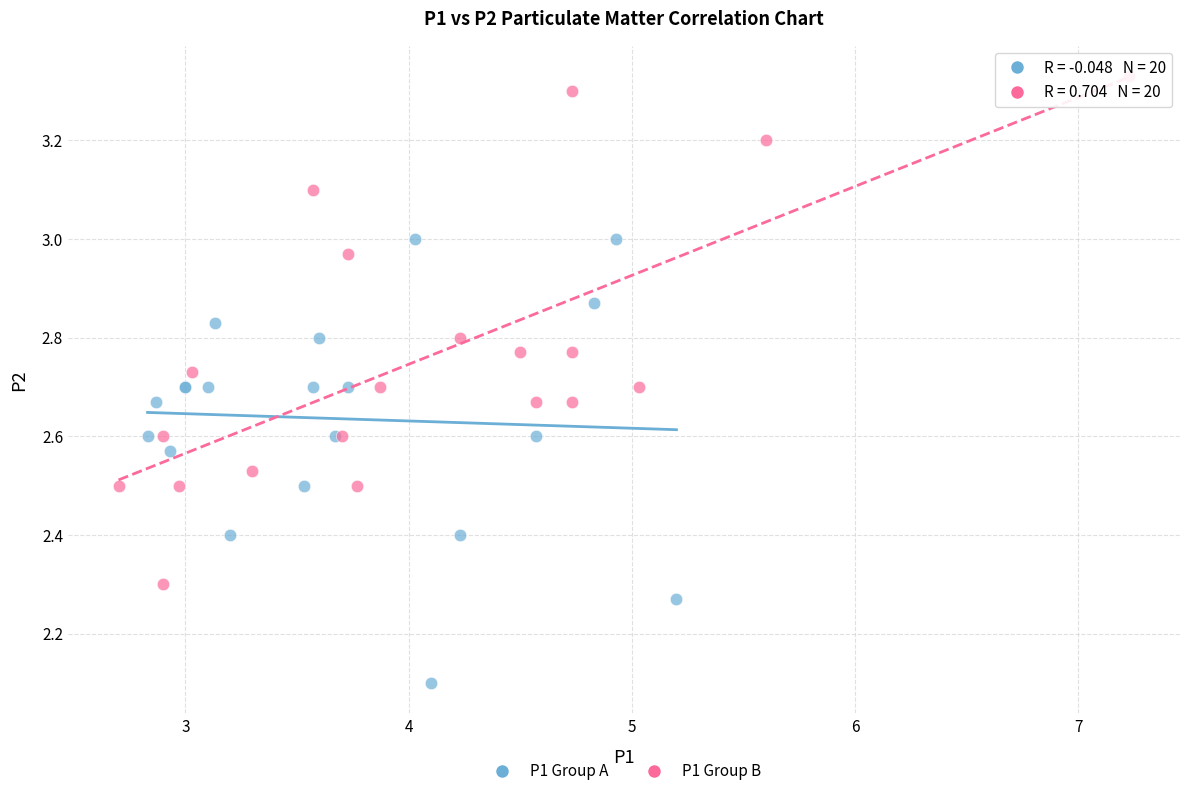

Which series reaches the maximum Y coordinate?

P1 Group B